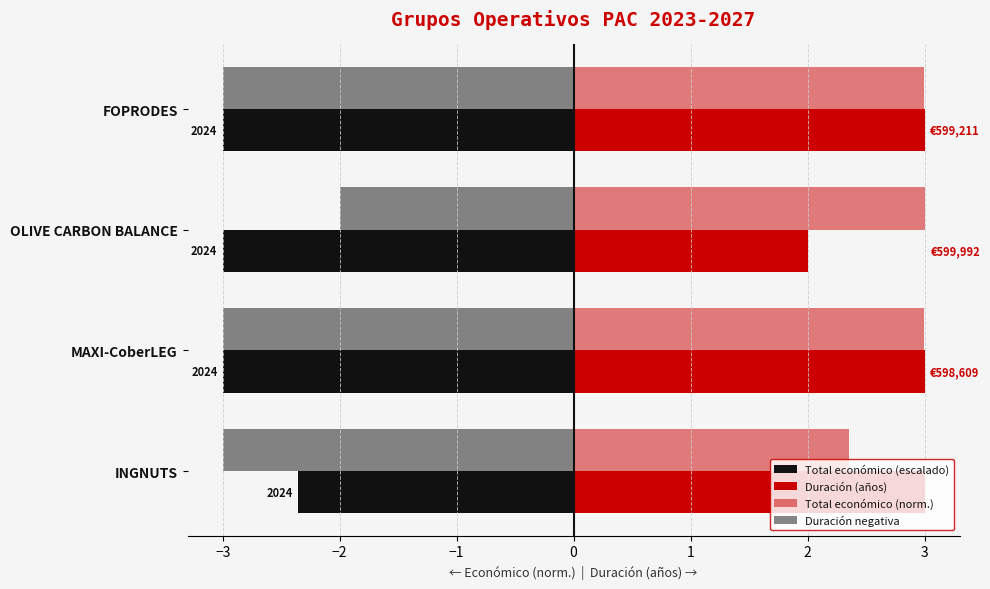

At how many categories does at least one series exceed 0?

4